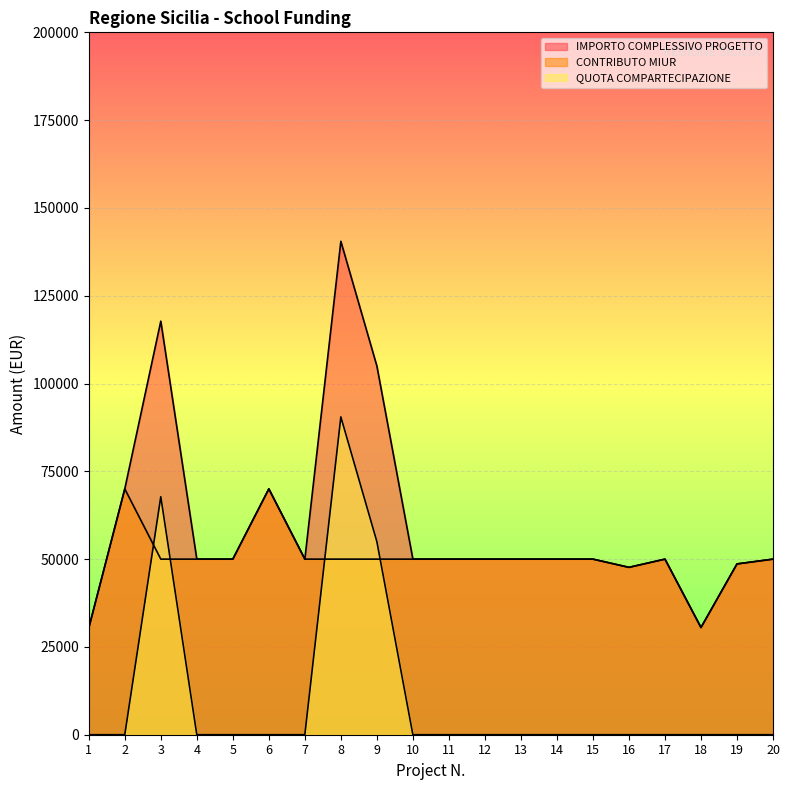

How many values in the IMPORTO COMPLESSIVO PROGETTO series exceed 50000?

5